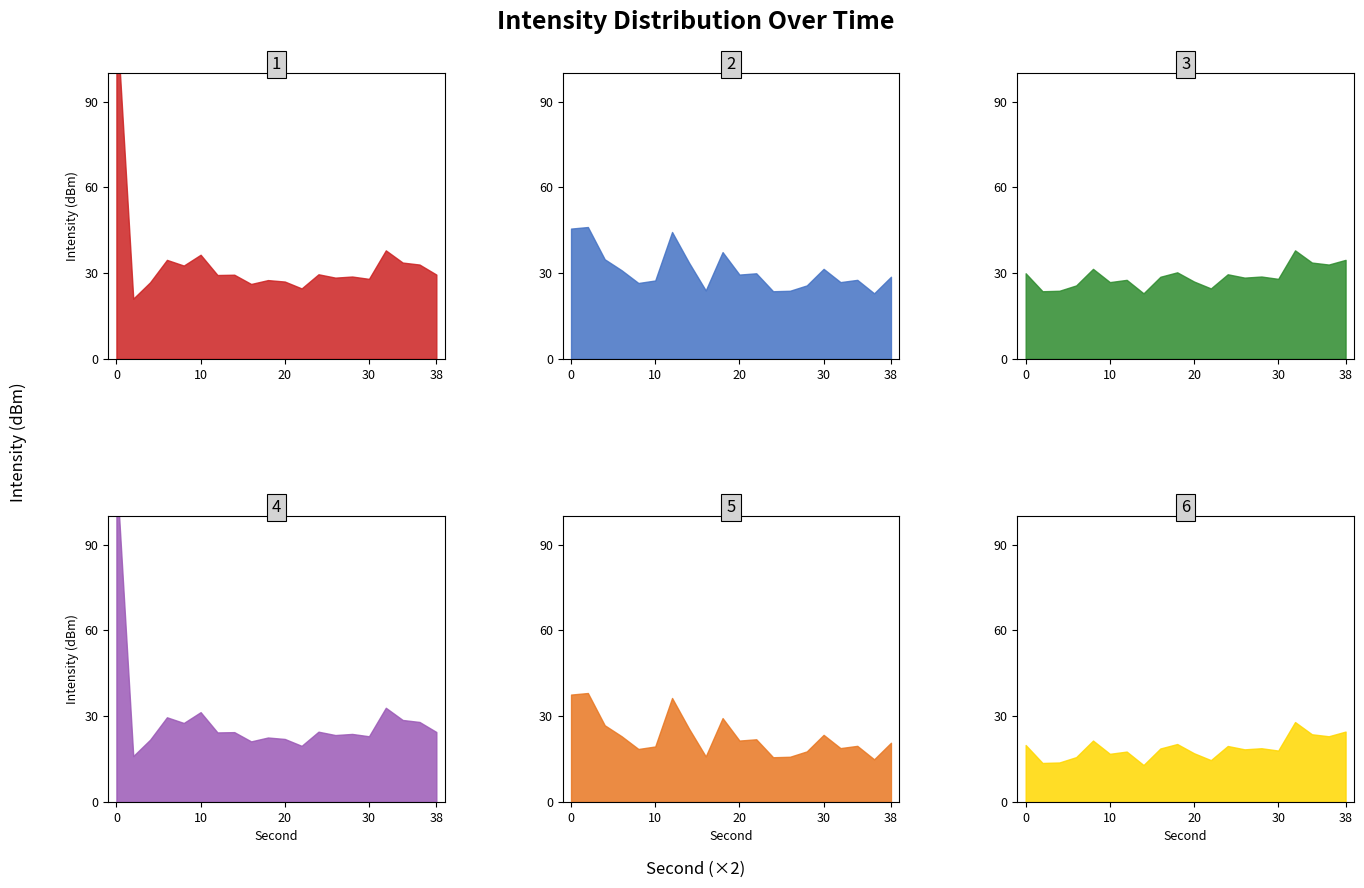

Which category has the highest value in the 0:00 (alt) series?

32